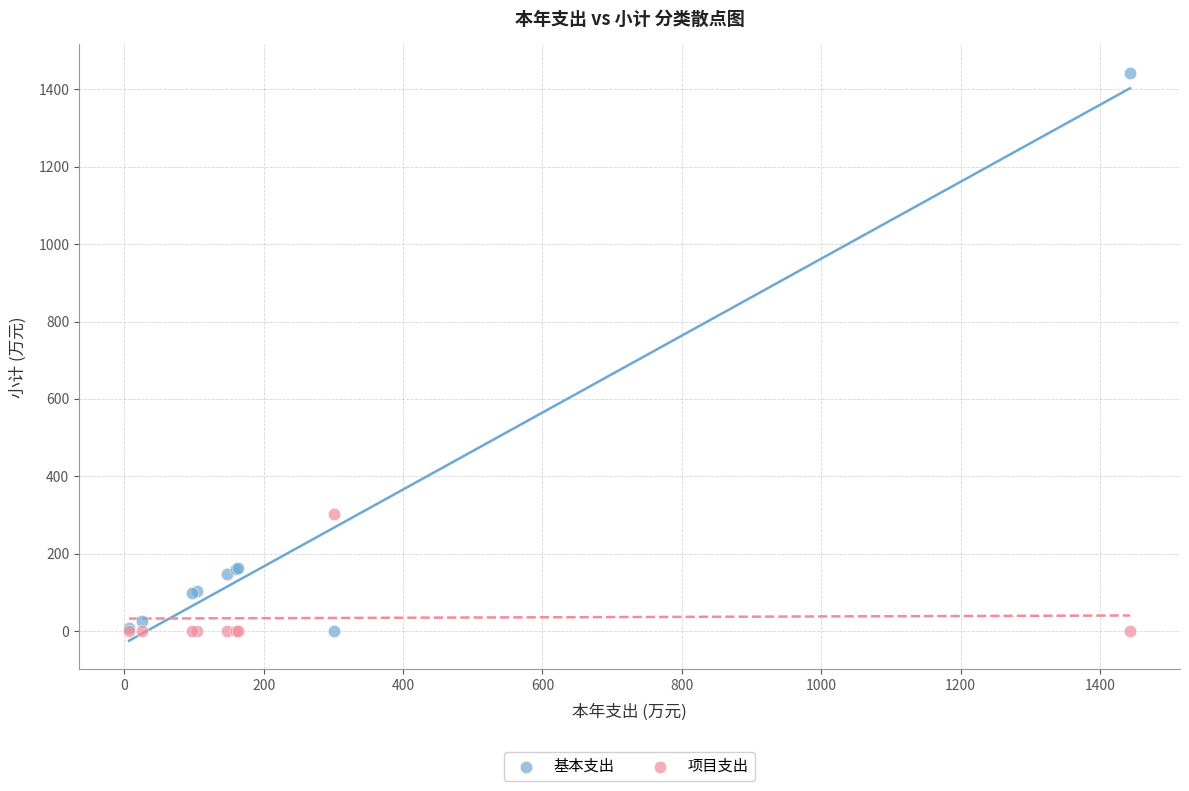

In the 基本支出 series, what Y value is closest to 721?

162.9